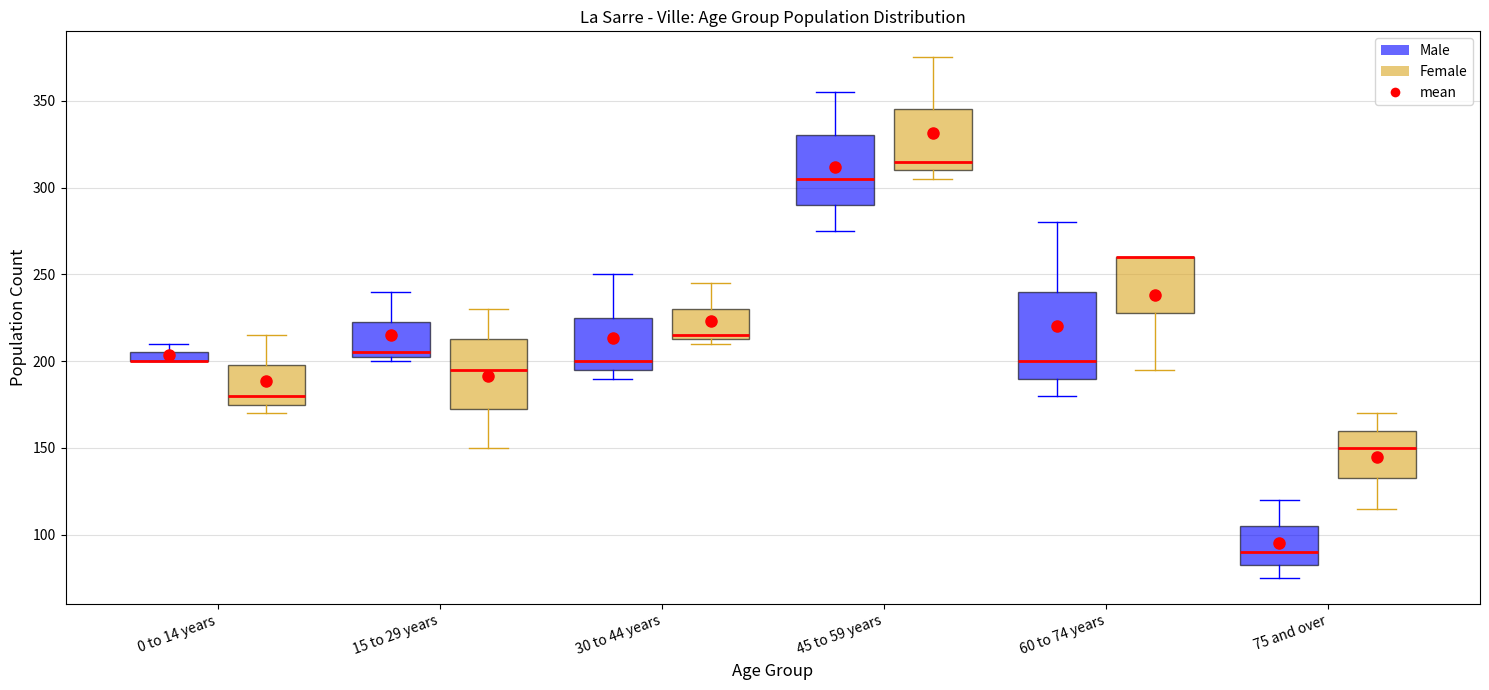

Where is the lower edge of the box for 75 and over (Female) on the y-axis? The values are not printed on the chart, so give them approximately, as read against the axis.

135